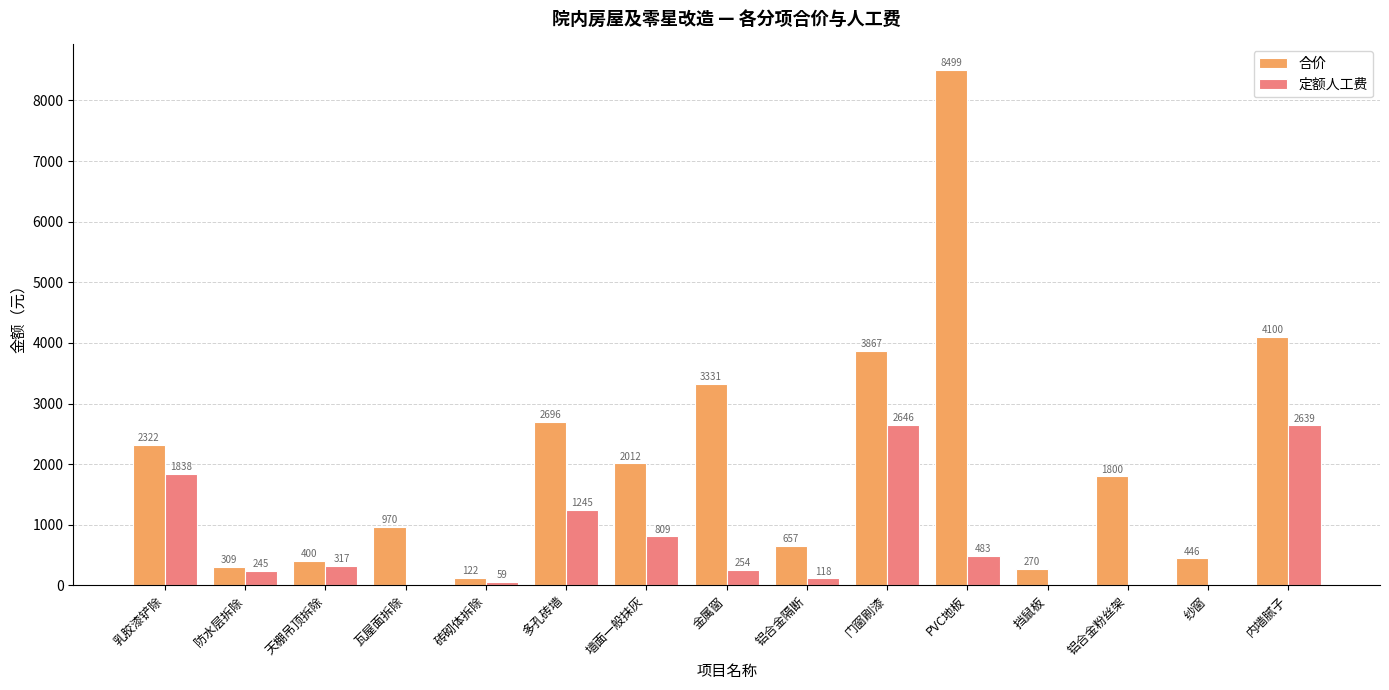

What is the maximum value shown in the chart?

8498.6